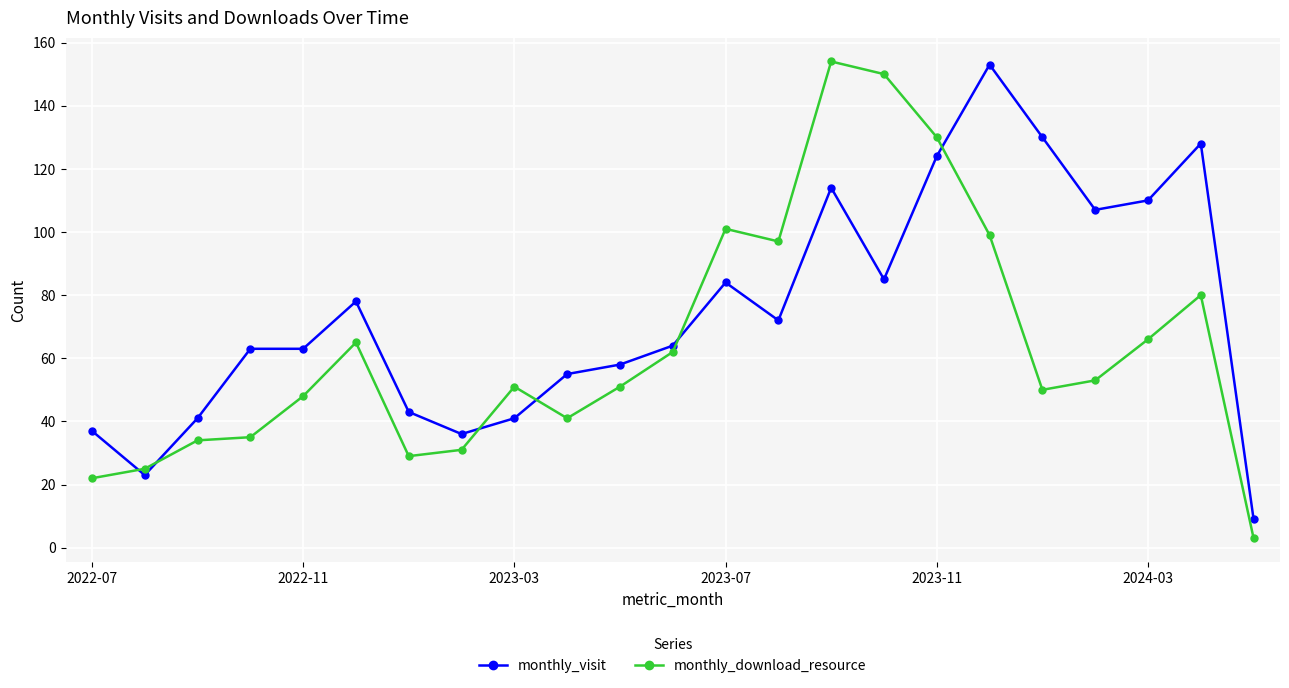

True or false: monthly_download_resource has more than 0 points higher than both neighbors.

True